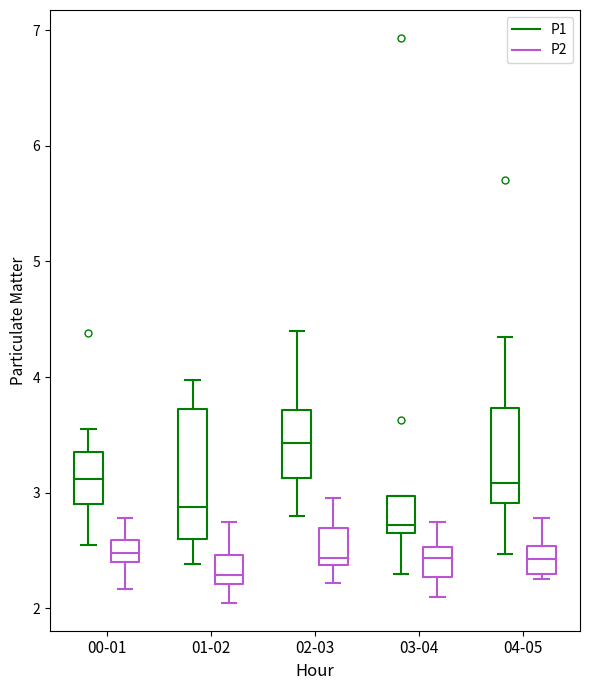

Which box has the highest median line?

02-03 (P1)